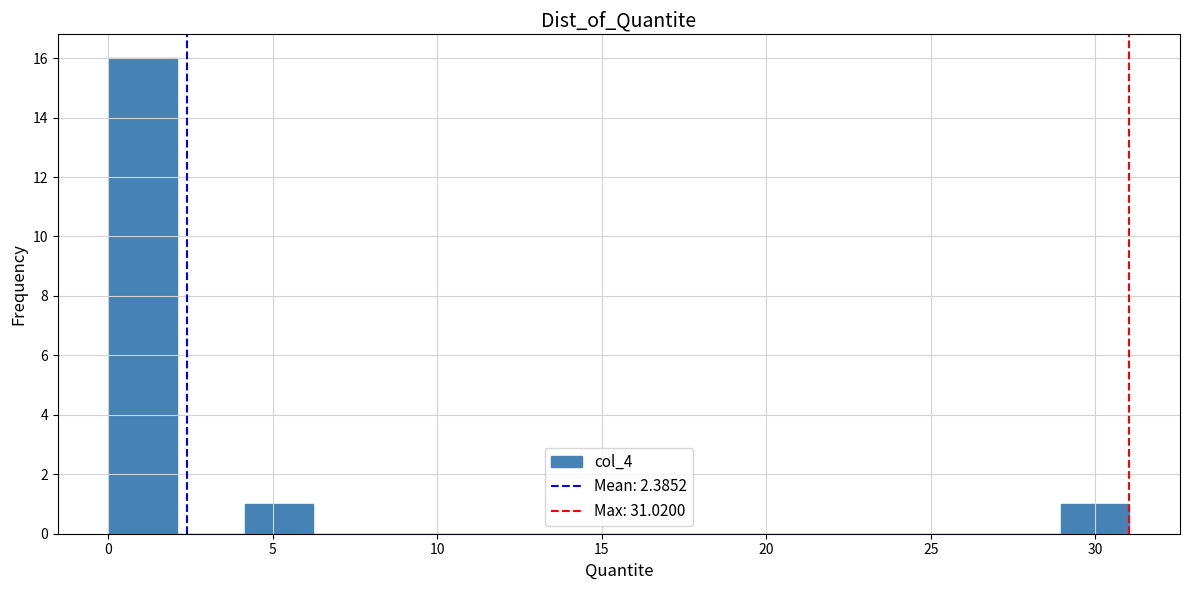

How tall is the bar that spans 29.0 to 31.0 on the x-axis? Neither the bar edges nor the heights are printed on the chart, so give them approximately, as read against the axes.

1